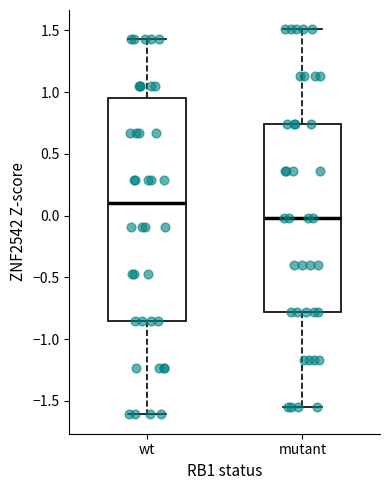

Reading left to right, transcribe this box plot: for each box, give where its median line is, the range the box spans, and where its two whiskers end, as read against the y-axis. The values are not printed on the chart, so give them approximately, as read against the axis.

wt: median 0.10, box -0.85 to 0.95, whiskers -1.60 to 1.45
mutant: median 0.00, box -0.80 to 0.75, whiskers -1.55 to 1.50